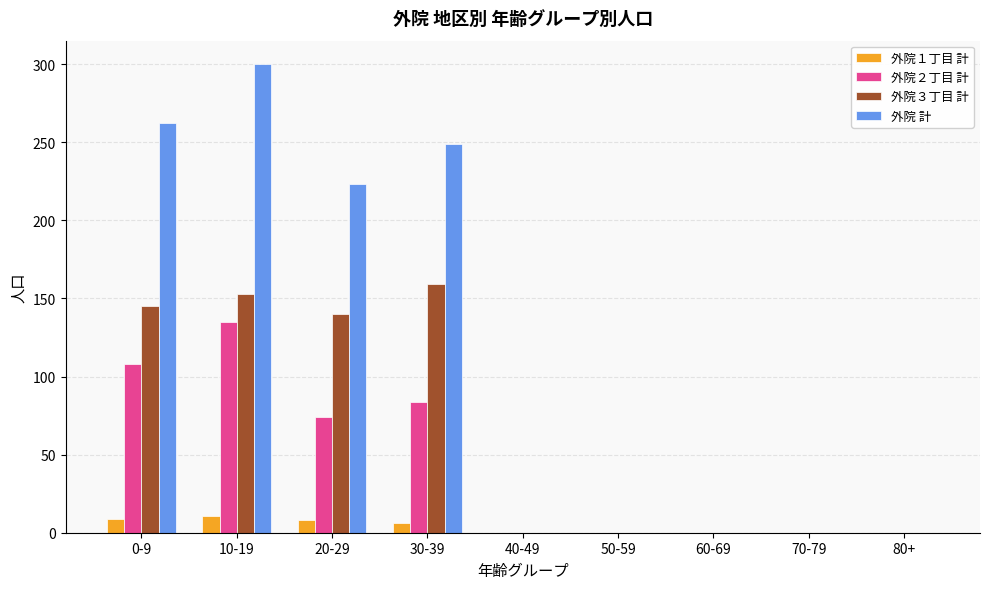

Is it true that 外院３丁目 計 equals -75 at 40-49?

False